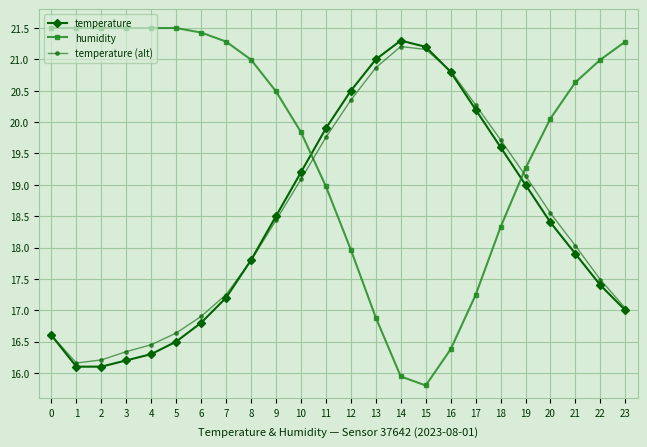

True or false: temperature (alt) has a value of 17.5 at 22.

True